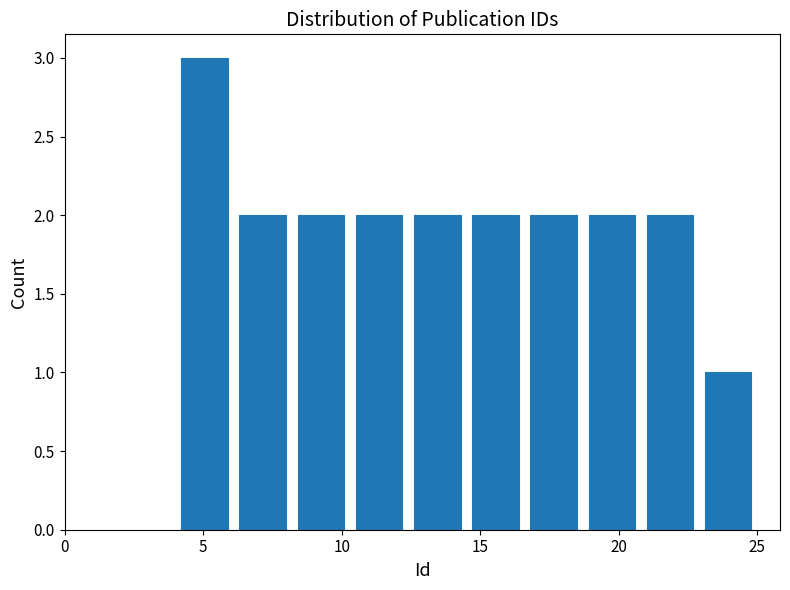

How tall is the bar that spans 20.8 to 22.9 on the x-axis? Neither the bar edges nor the heights are printed on the chart, so give them approximately, as read against the axes.

2